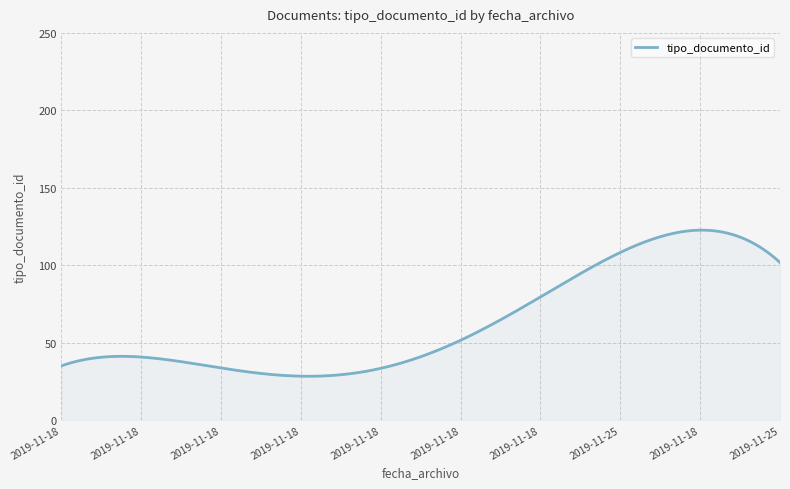

What is the smallest value displayed?

28.3